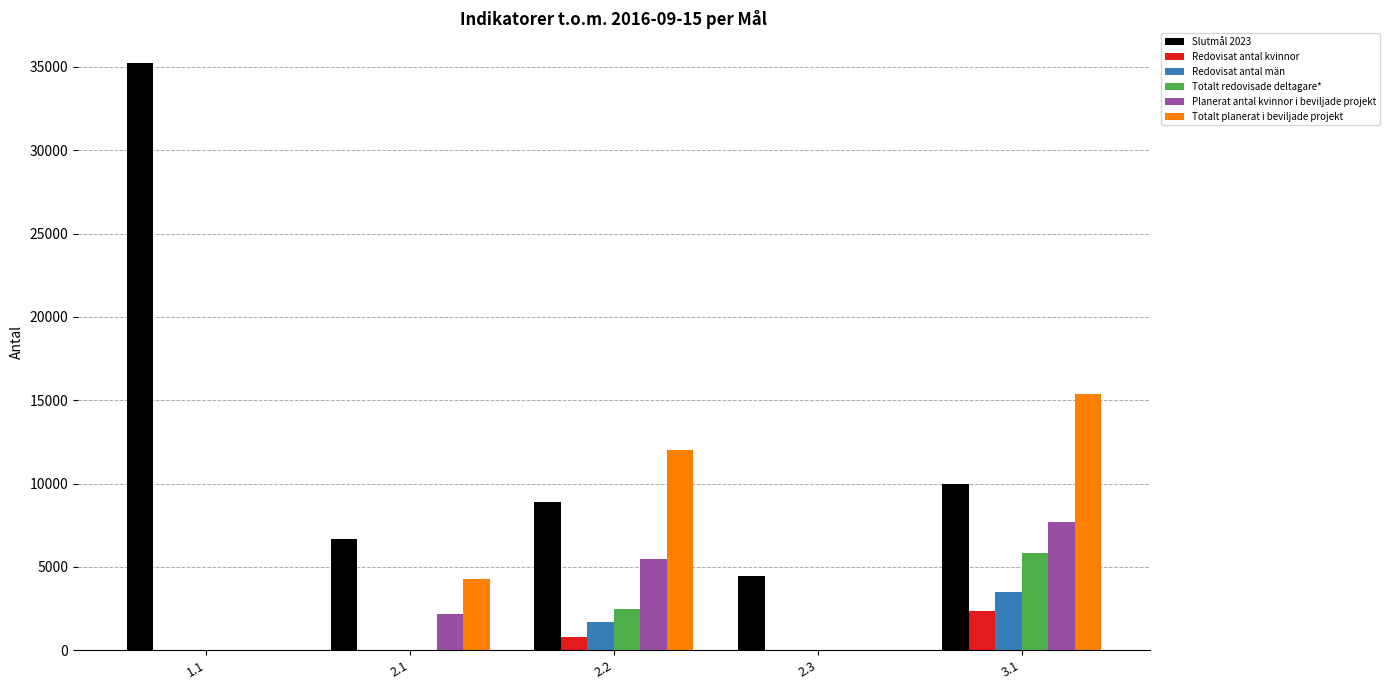

What is the spread (max minus min) of values at 2.3?

4447.9